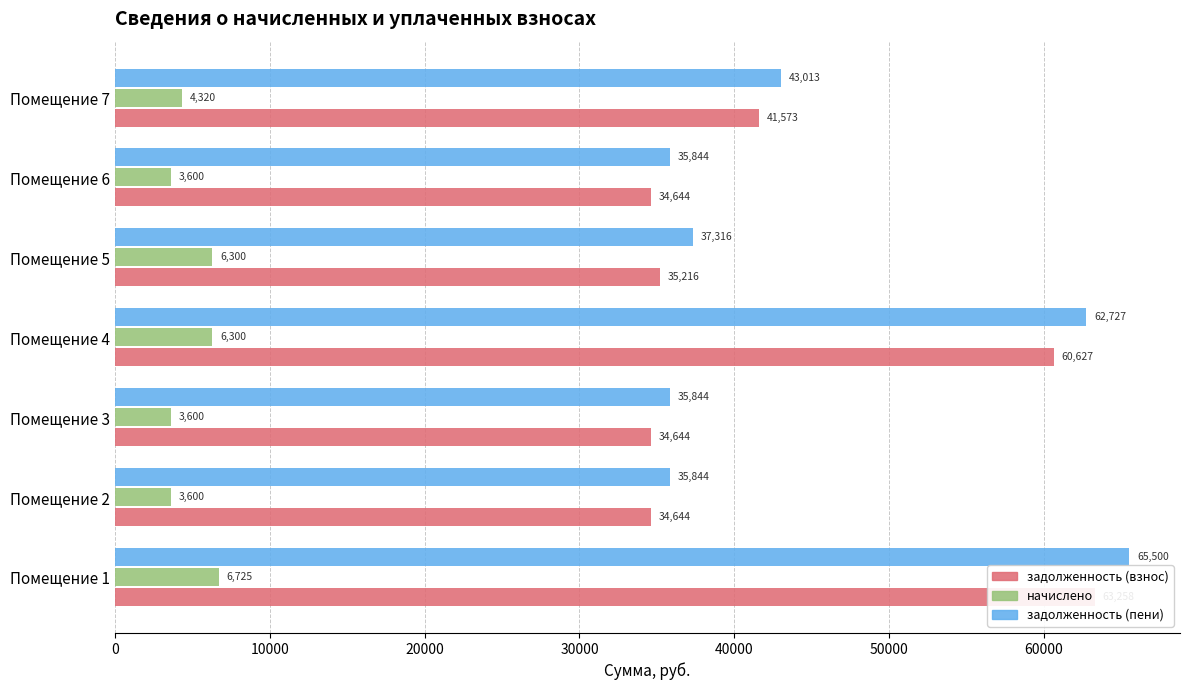

List the series in order of their peak value, highest first.

задолженность (пени), задолженность (взнос), начислено